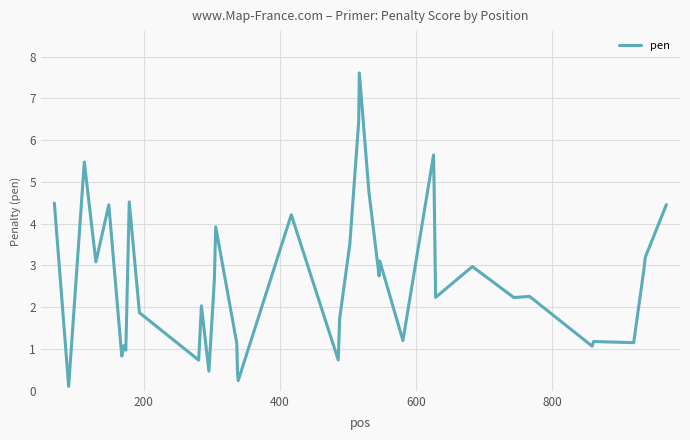

What is the greatest value displayed?

7.6